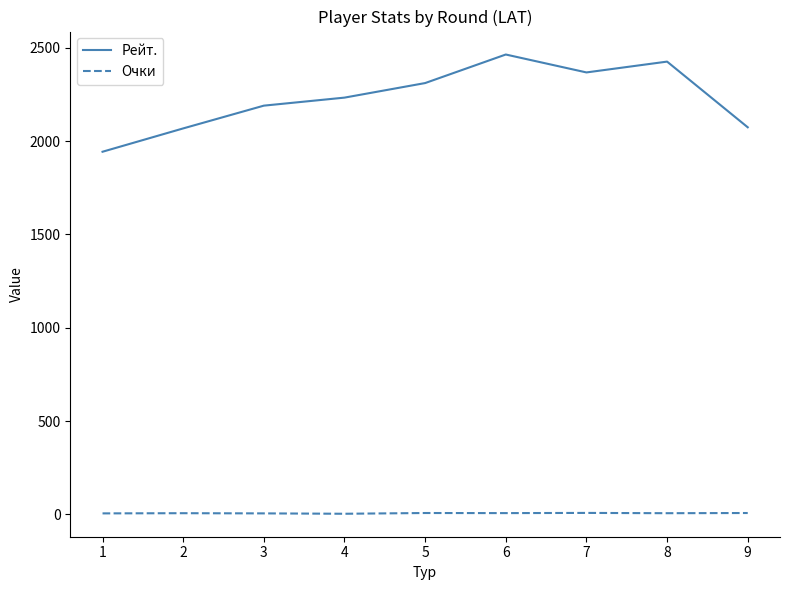

How many values in the Рейт. series are below 2233?

4